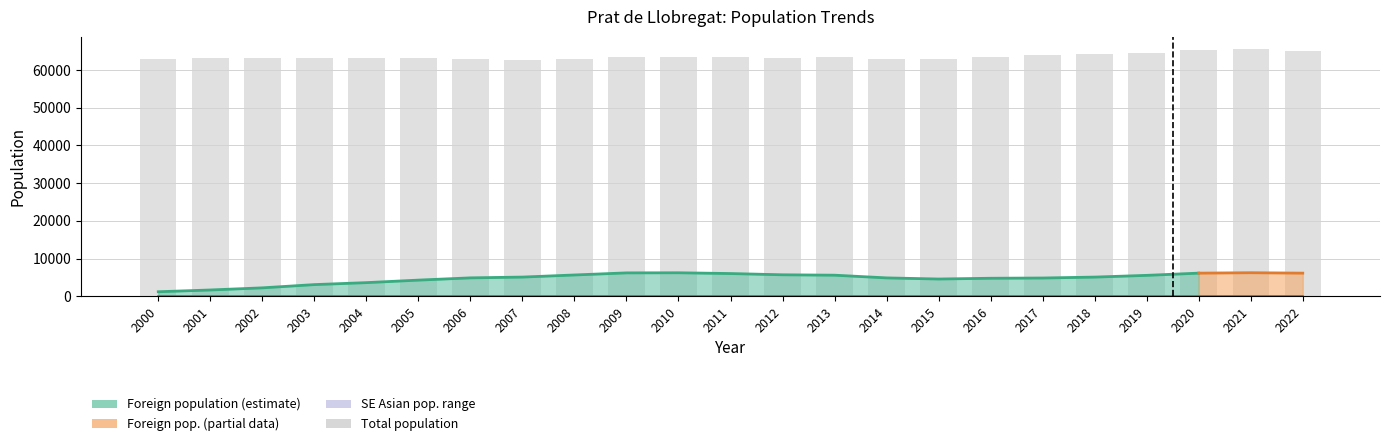

At which label does SE Asian pop. (count) reach its peak?

2022